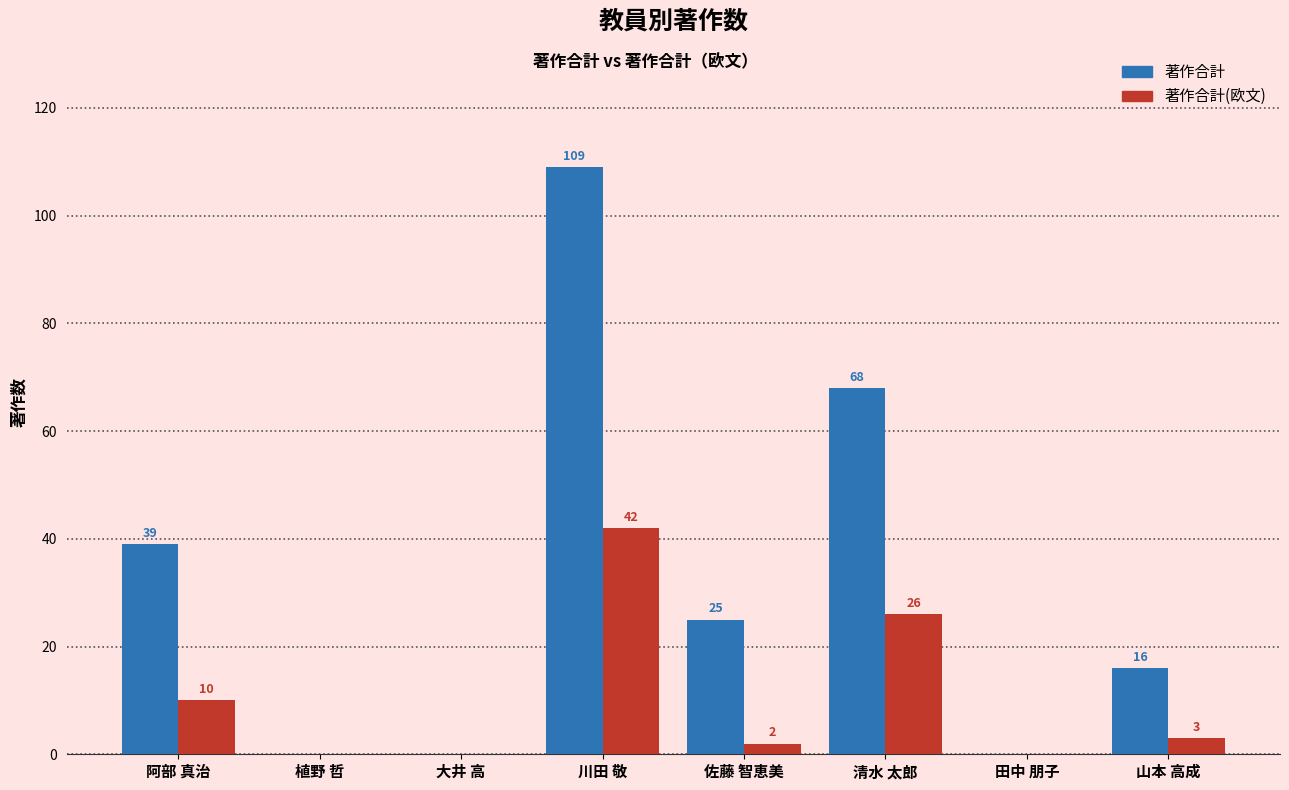

Which series changed the most between 阿部 真治 and 佐藤 智恵美?

著作合計